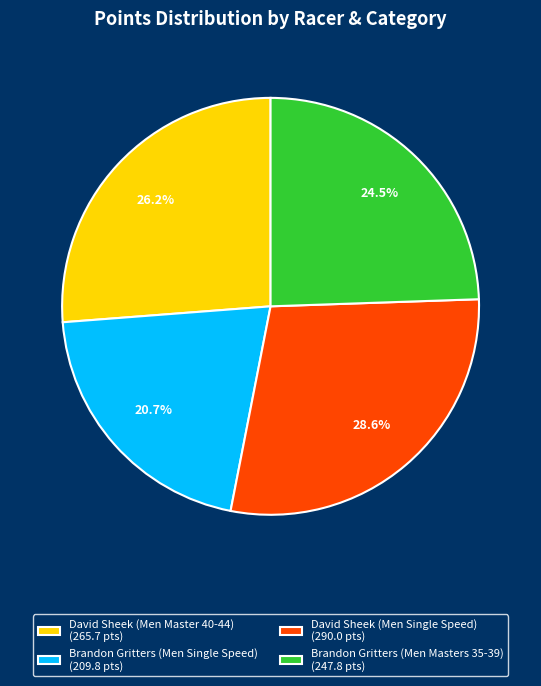

How many slices are in this pie chart?

4